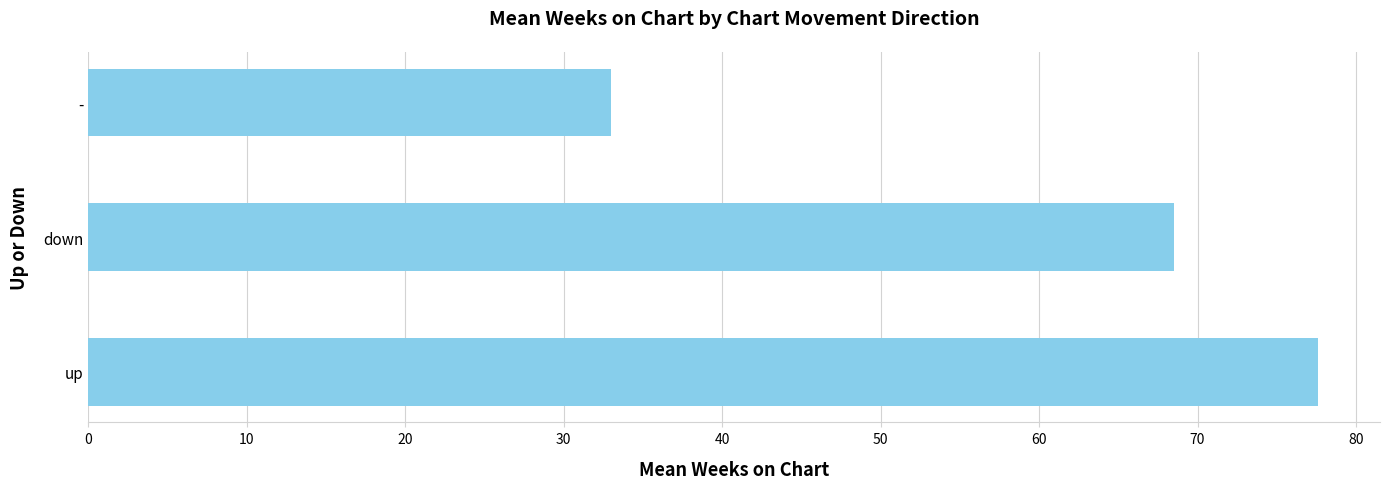

At which label is the value closest to 55?

down